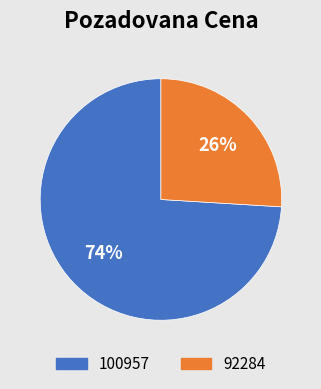

Rank the categories by value from highest to lowest.

100957, 92284